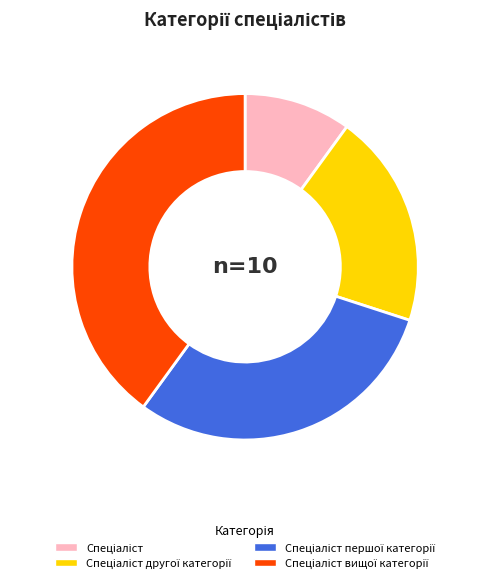

Is there a majority slice in this chart?

No